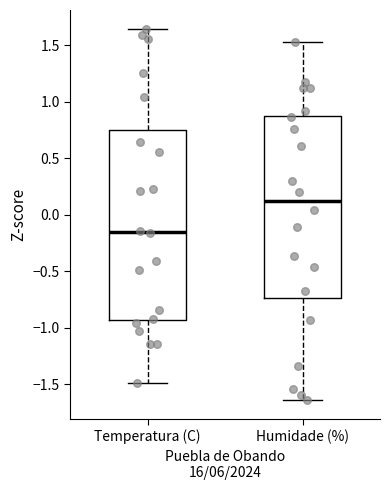

Where does the lower whisker of the box for Temperatura (C) end on the y-axis? The values are not printed on the chart, so give them approximately, as read against the axis.

-1.50